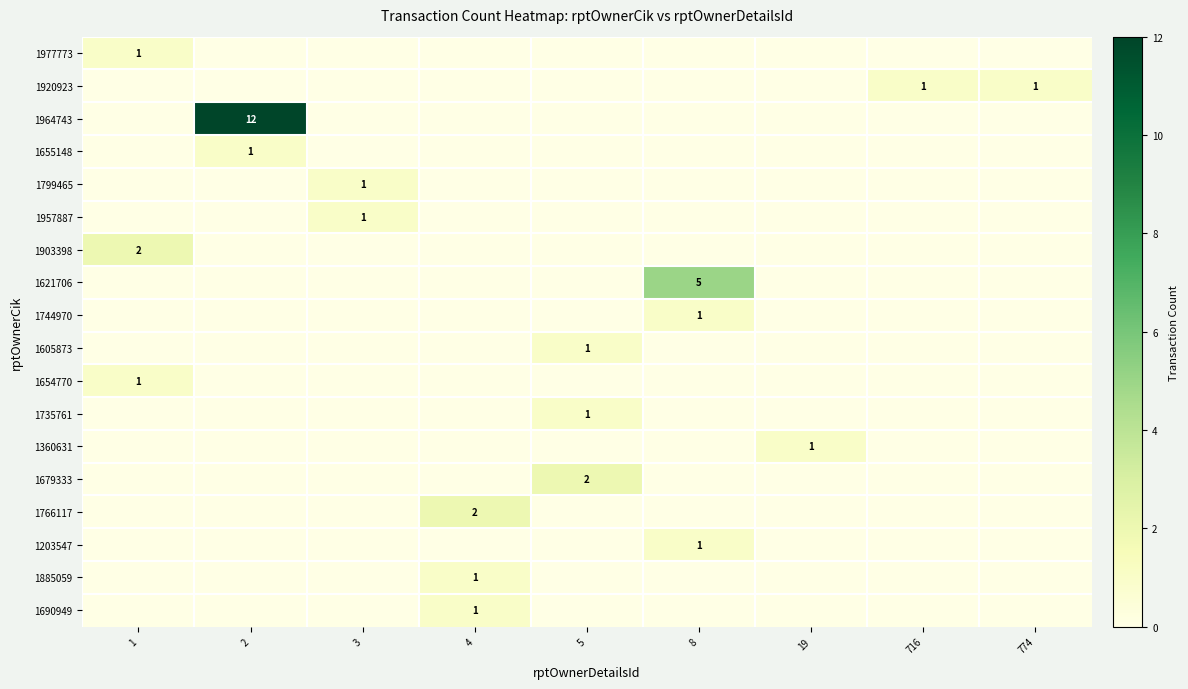

Which series has the largest total across all categories?

1964743